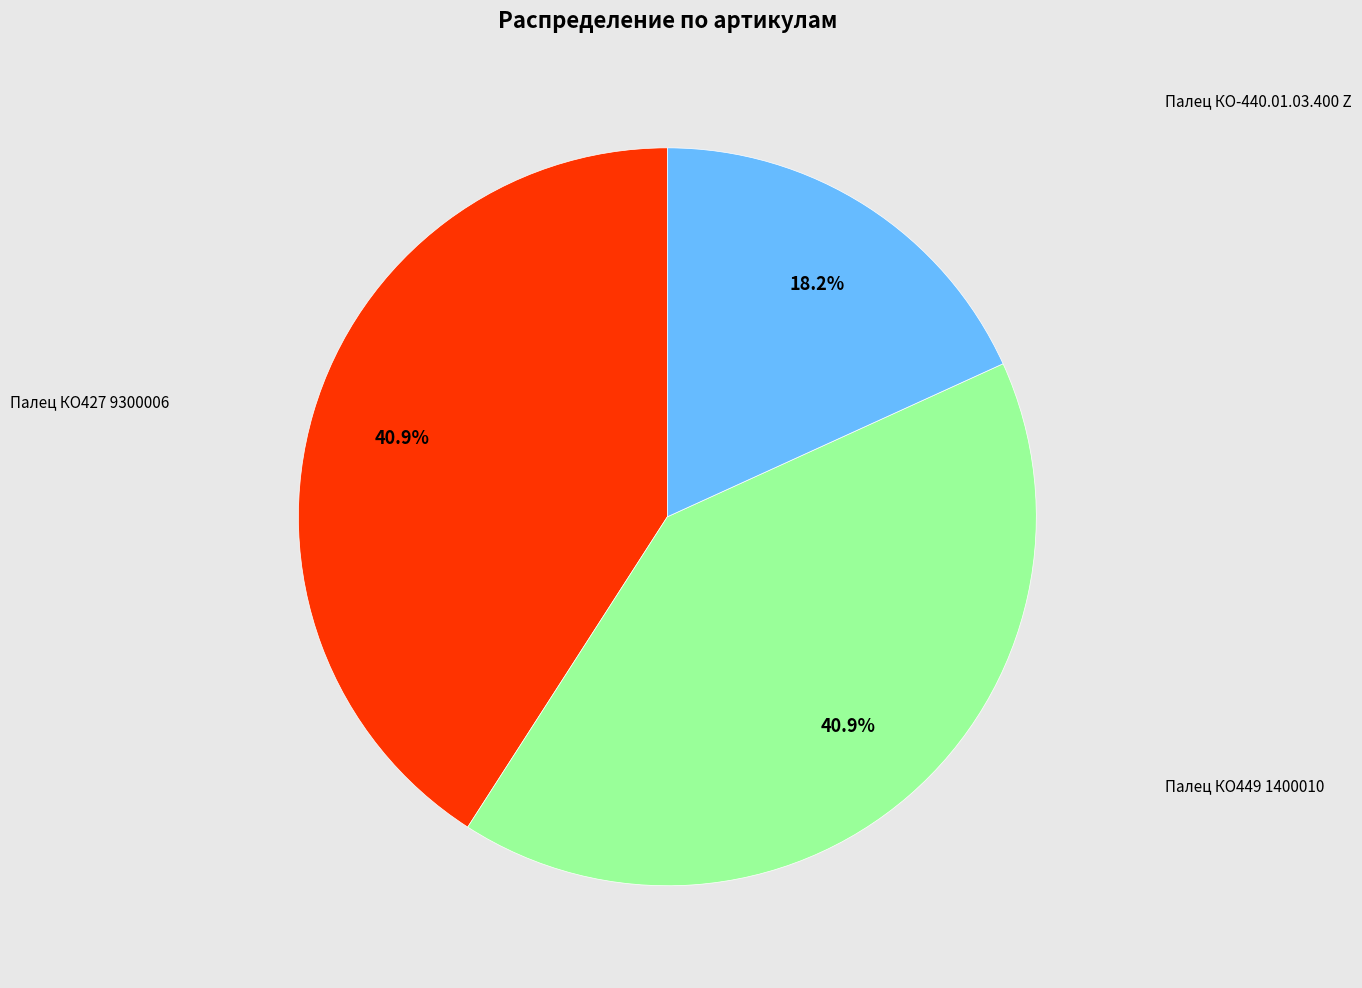

Is there a majority slice in this chart?

No